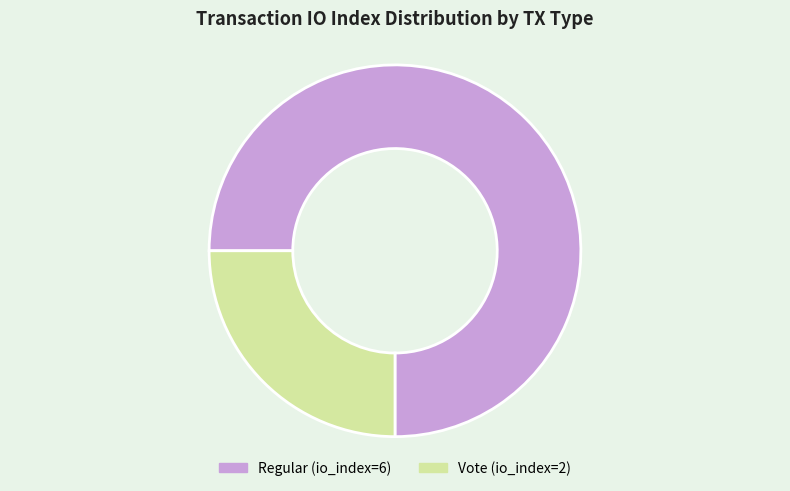

Rank the categories by value from highest to lowest.

Regular (io_index=6), Vote (io_index=2)